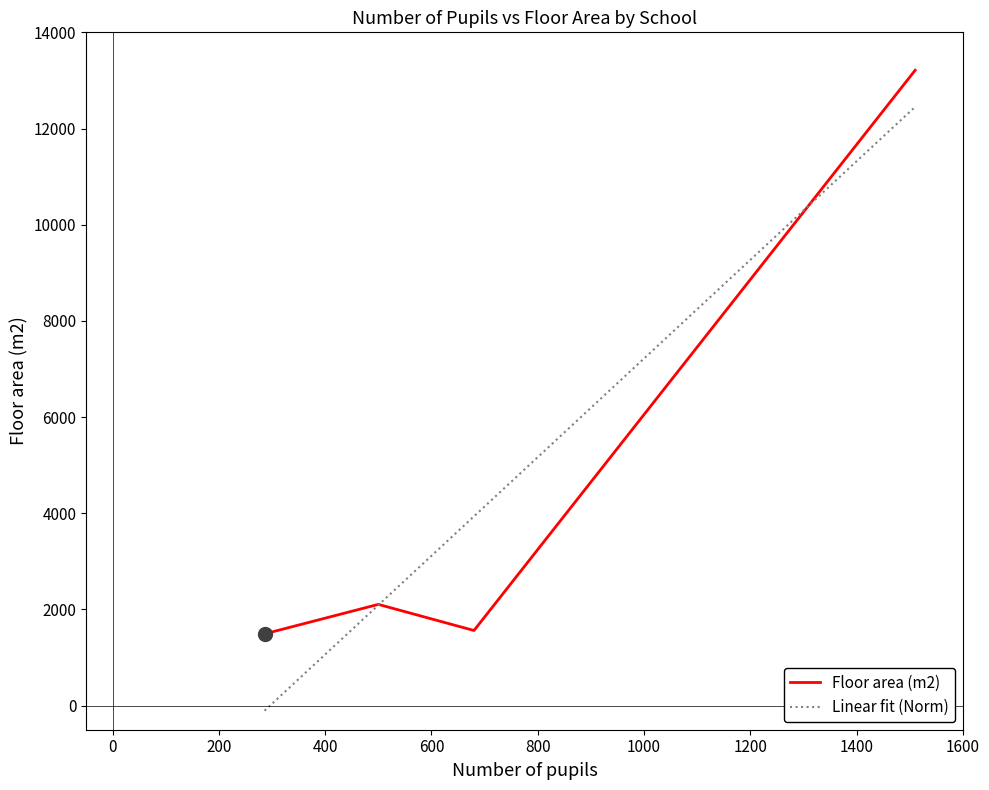

What is the label of the 1st point from the left?

Beaudesert Lower School